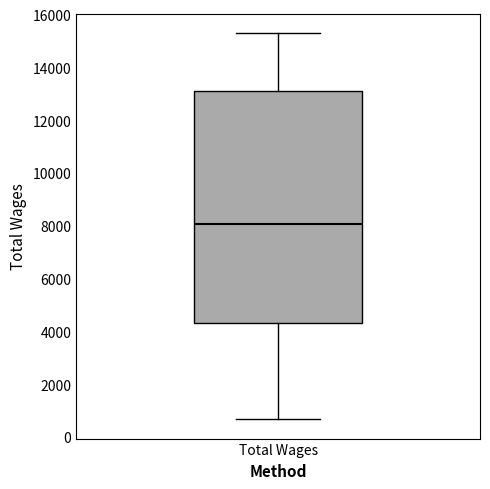

Where is the lower edge of the box for Total Wages on the y-axis? The values are not printed on the chart, so give them approximately, as read against the axis.

4400